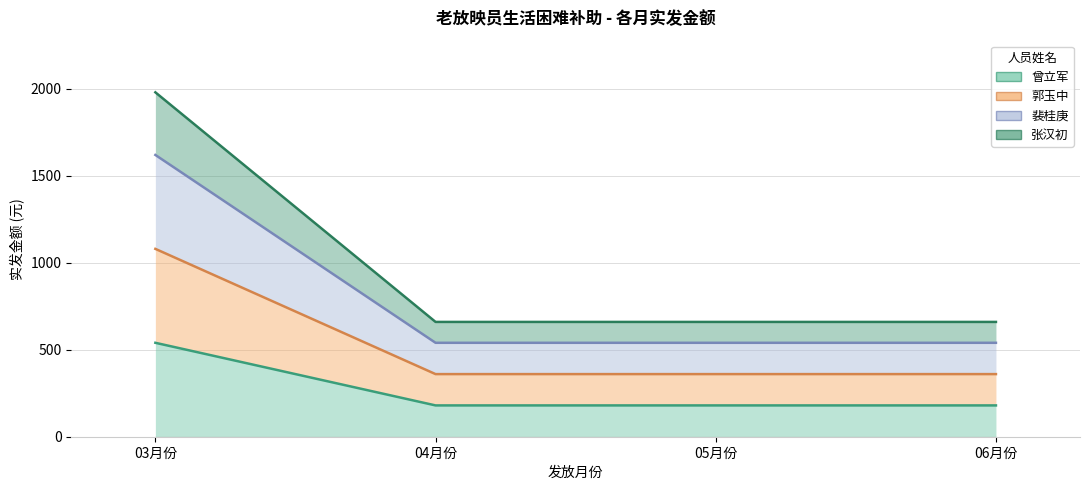

True or false: 裴桂庚 has a value of 313 at 05月份.

False